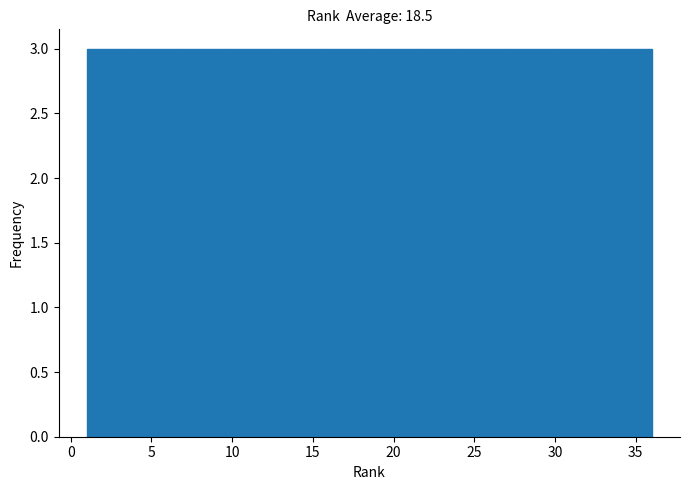

How tall is the bar that spans 27.5 to 30.0 on the x-axis? Neither the bar edges nor the heights are printed on the chart, so give them approximately, as read against the axes.

3